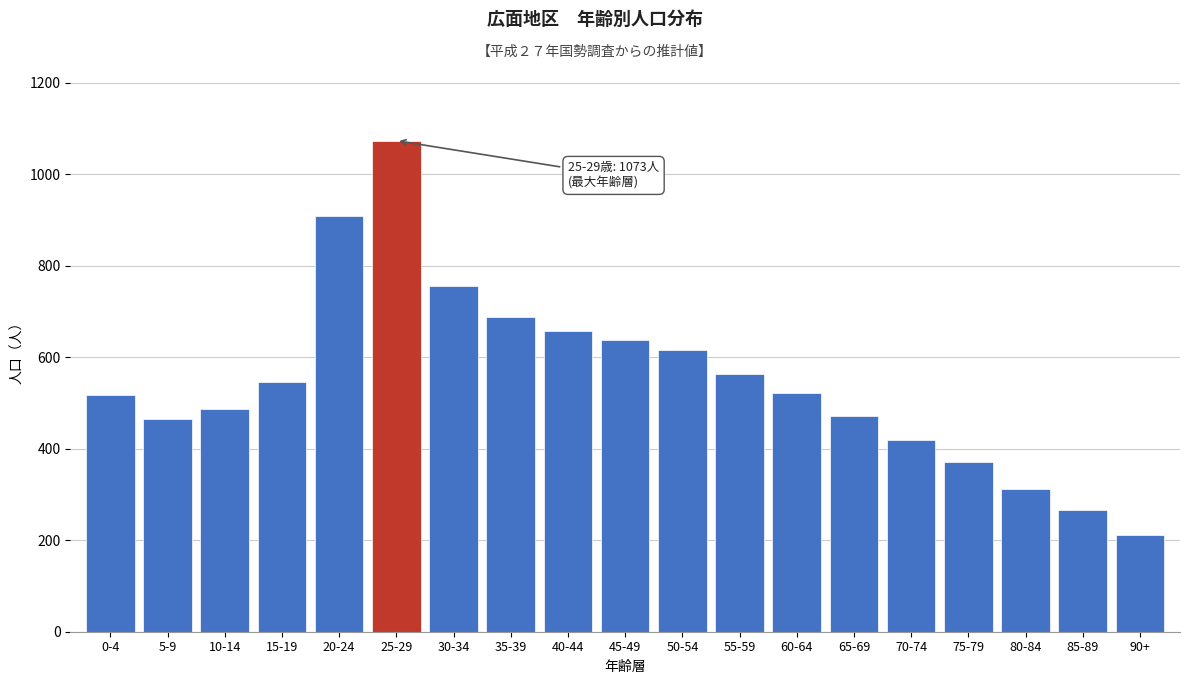

Reading left to right, transcribe all the data shown in this chart.

0-4=517	5-9=465	10-14=486	15-19=546	20-24=909	25-29=1073	30-34=756	35-39=688	40-44=657	45-49=637	50-54=615	55-59=564	60-64=522	65-69=472	70-74=420	75-79=371	80-84=312	85-89=266	90+=211